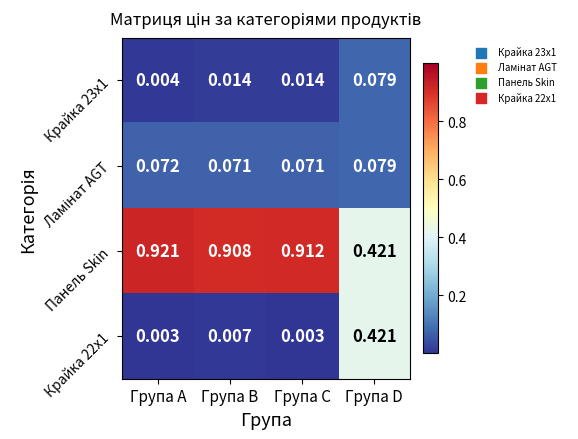

Which series has the widest spread of values?

Панель Skin